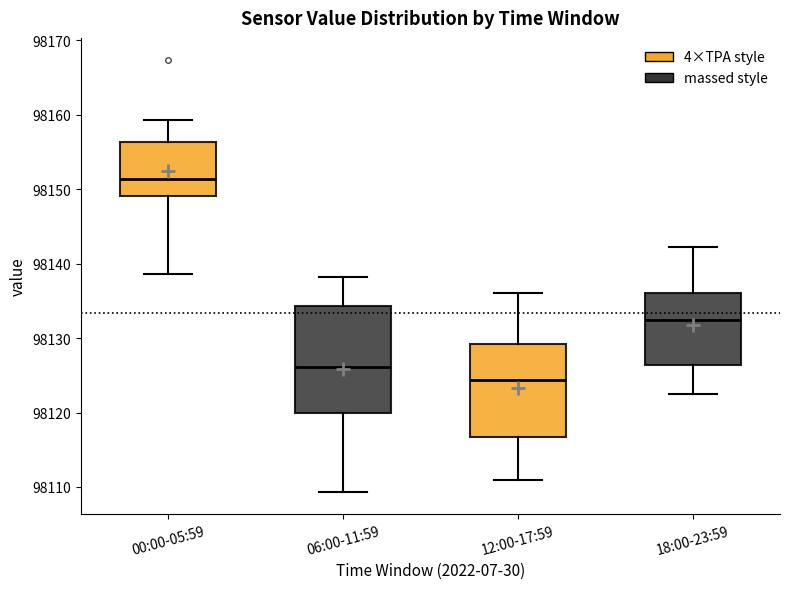

Which box has the highest median line?

00:00-05:59